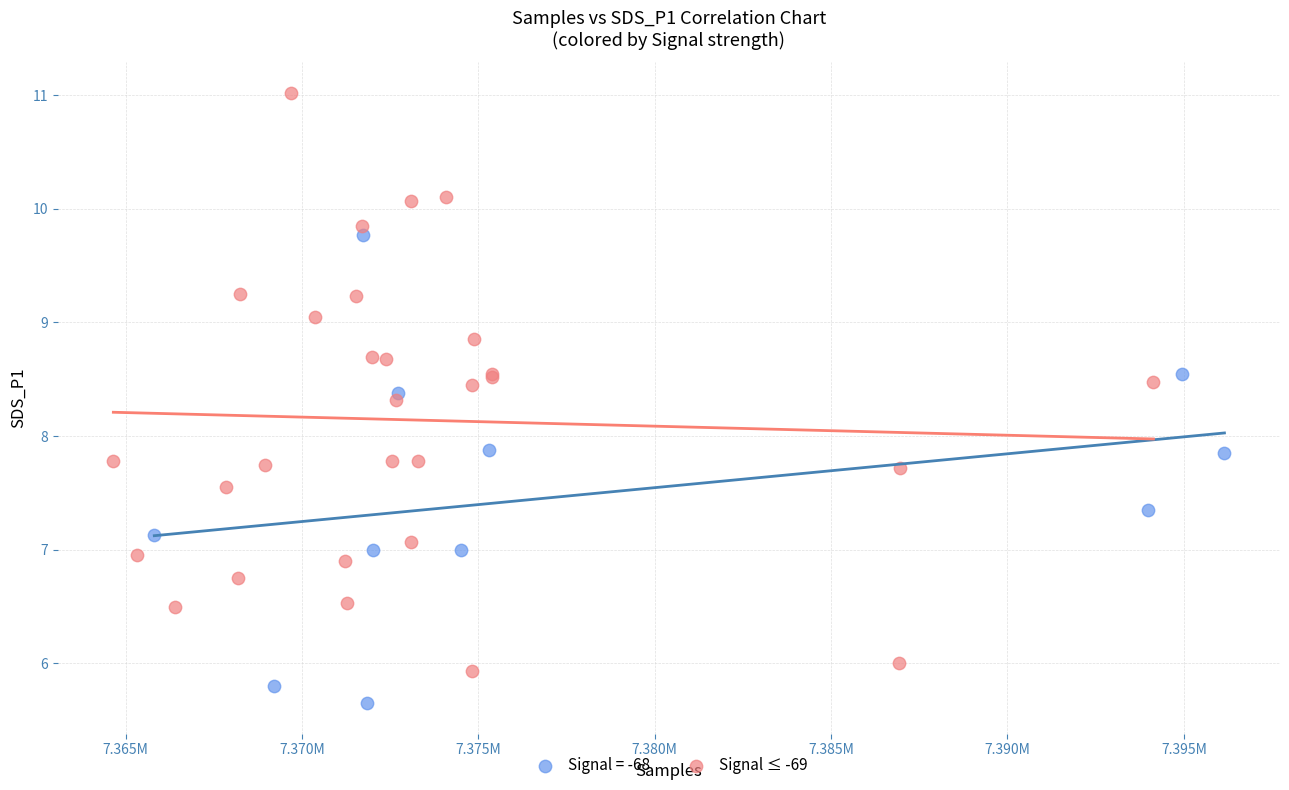

Which series contains the lowest Y value?

Signal = -68